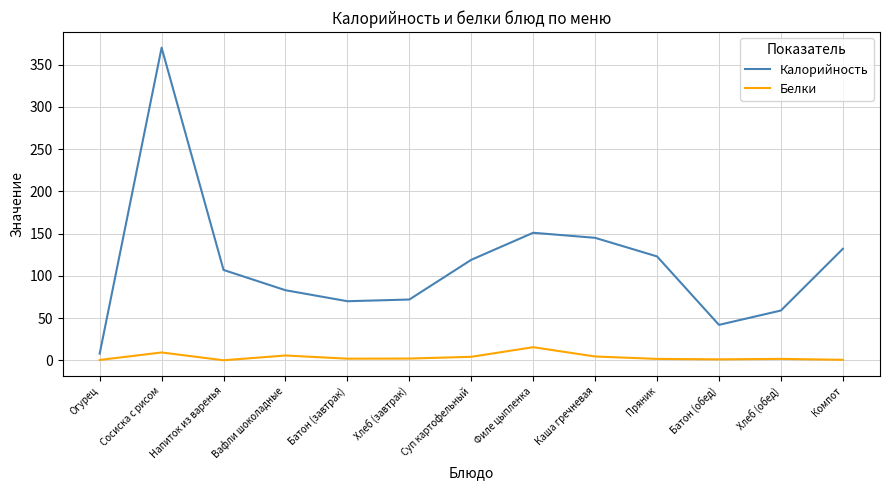

True or false: Калорийность and Белки intersect in this chart.

False